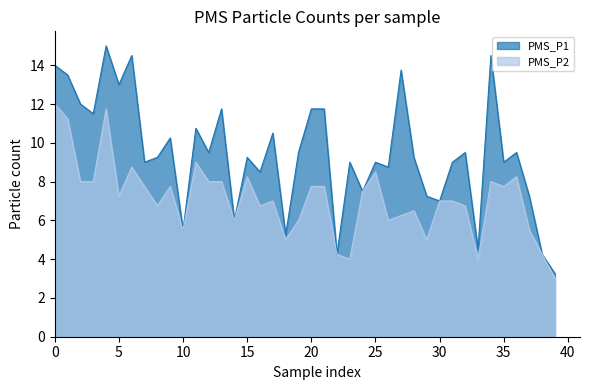

How many data points in PMS_P1 are less than 9?

13